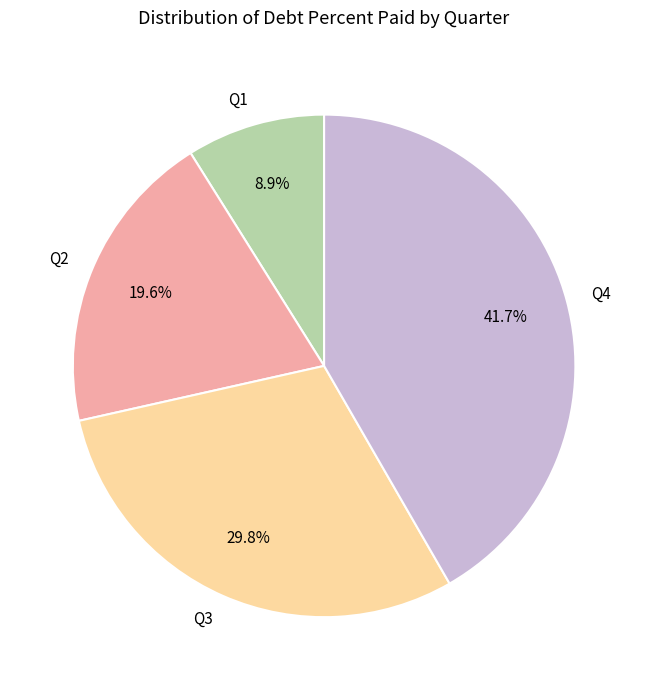

To the nearest percent, what is the combined percentage of Q4 and Q2?

61%